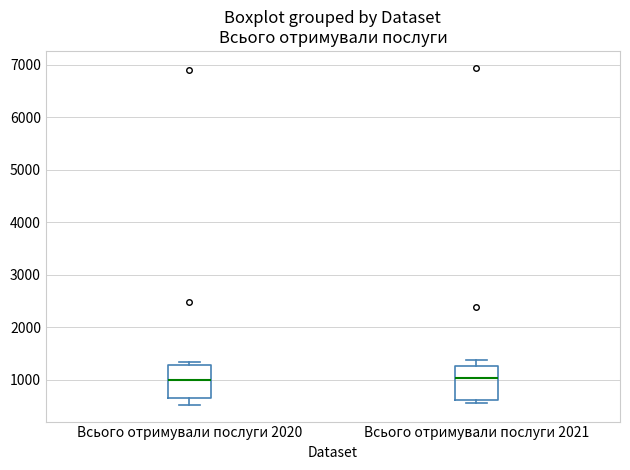

Reading left to right, transcribe this box plot: for each box, give where its median line is, the range the box spans, and where its two whiskers end, as read against the y-axis. The values are not printed on the chart, so give them approximately, as read against the axis.

Всього отримували послуги 2020: median 1000, box 600 to 1300, whiskers 500 to 1300 (just above the box's upper edge)
Всього отримували послуги 2021: median 1000, box 600 to 1300, whiskers 600 (just below the box's lower edge) to 1400